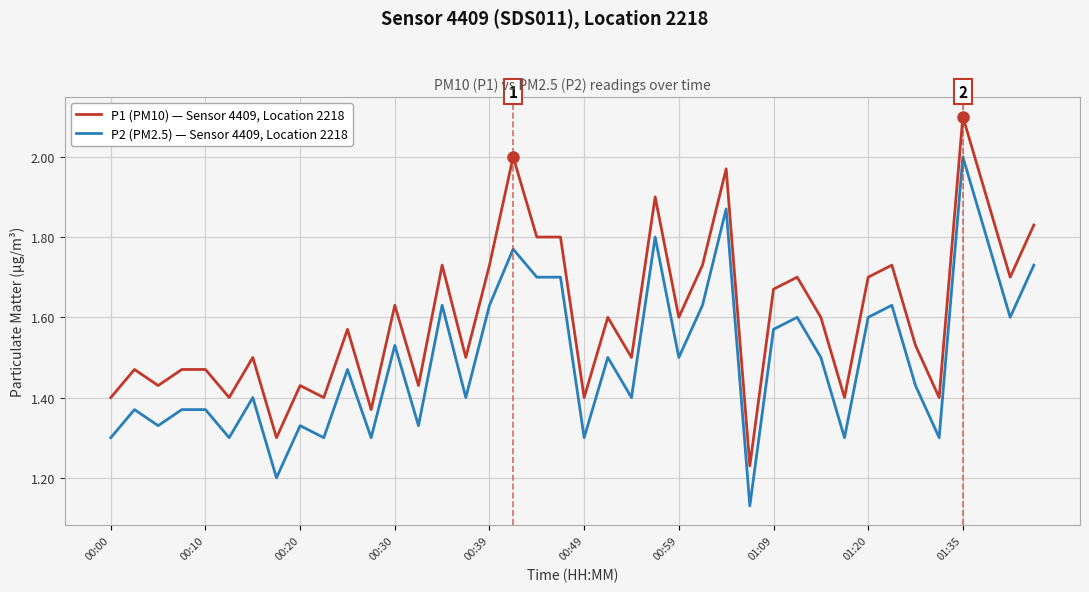

List the series in order of their overall mean, lowest first.

P2 (PM2.5) — Sensor 4409, Location 2218, P1 (PM10) — Sensor 4409, Location 2218